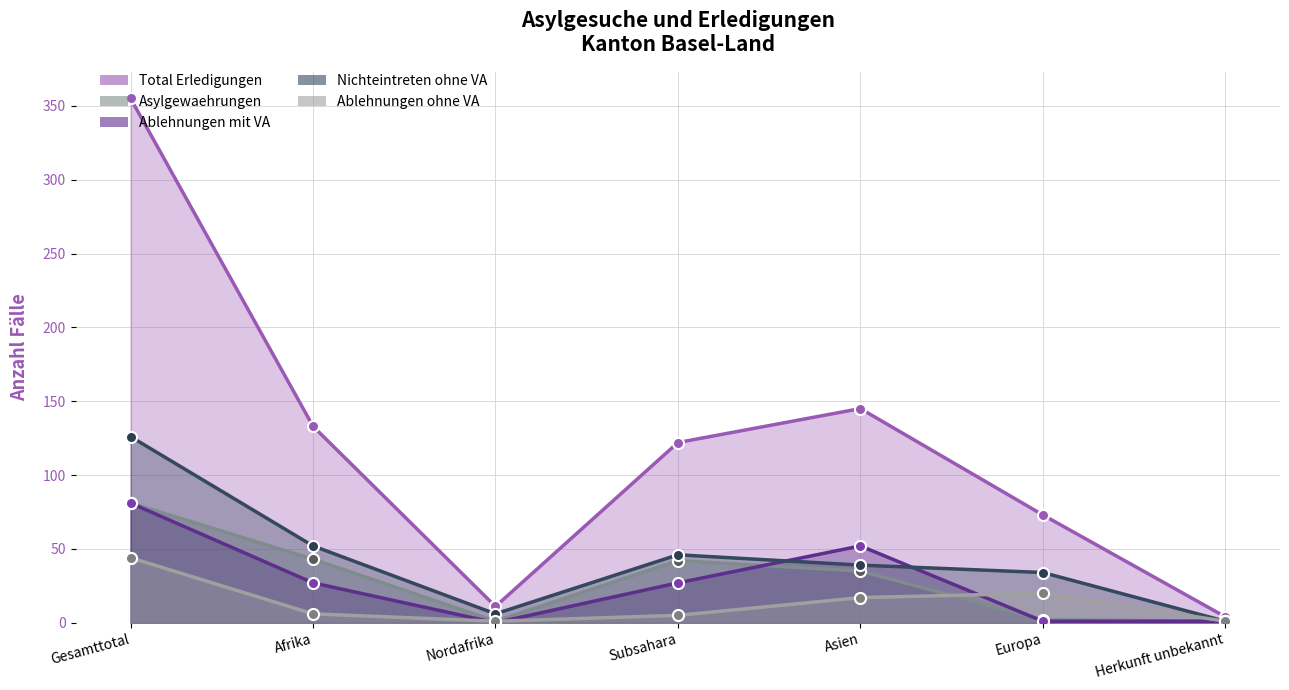

What is the spread (max minus min) of values at Herkunft unbekannt?

3